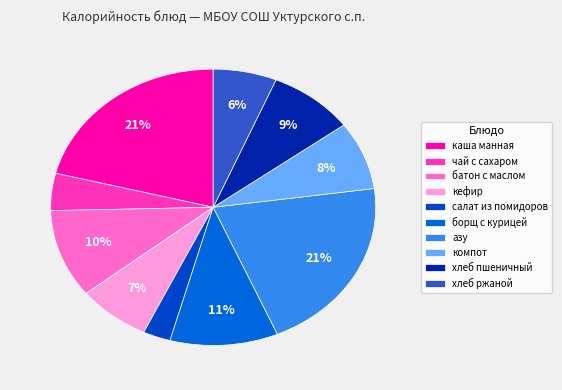

How many segments does this pie chart have?

10